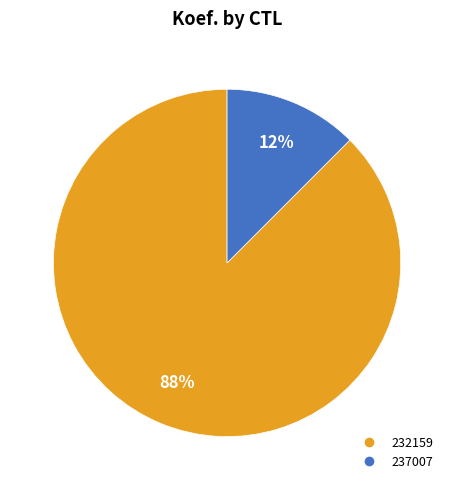

Count the number of slices in the pie.

2